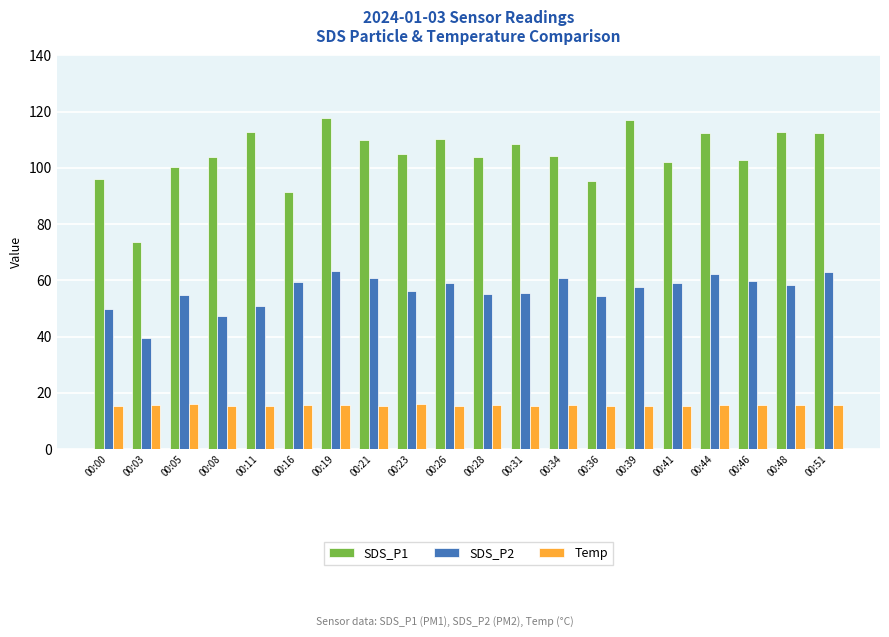

What is the sum of all SDS_P1 values?

2092.2